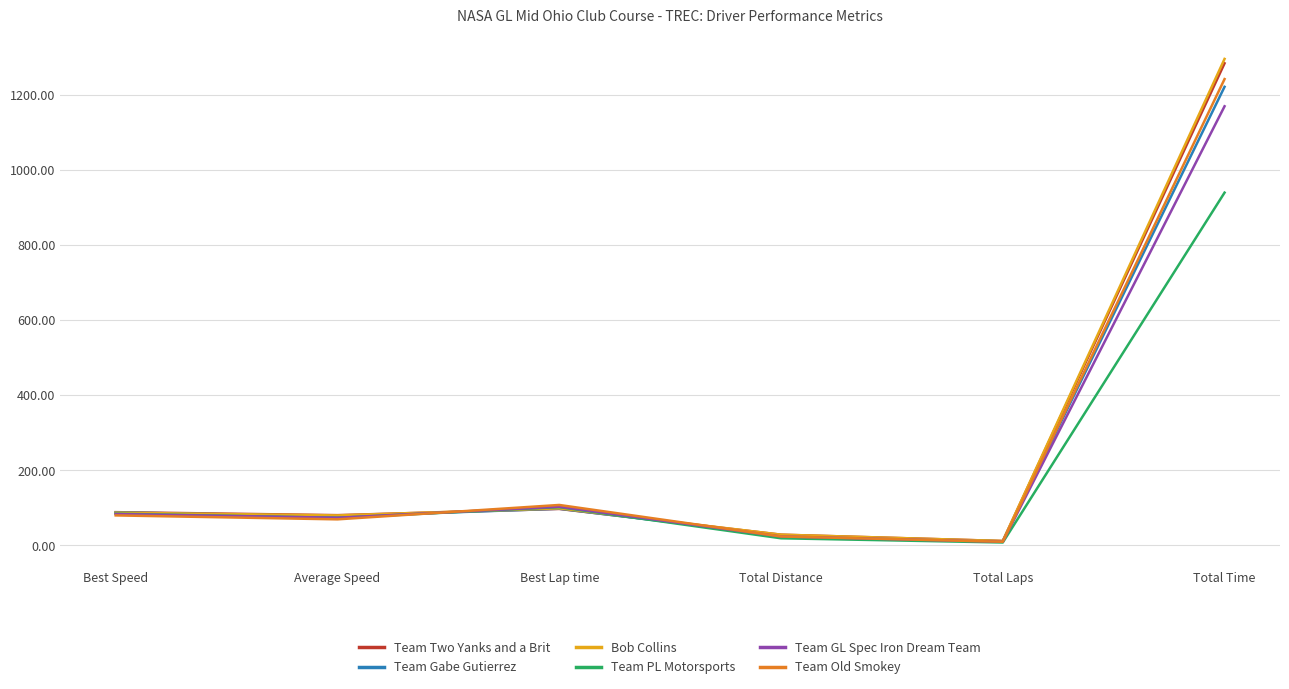

How many distinct data groups are displayed?

6